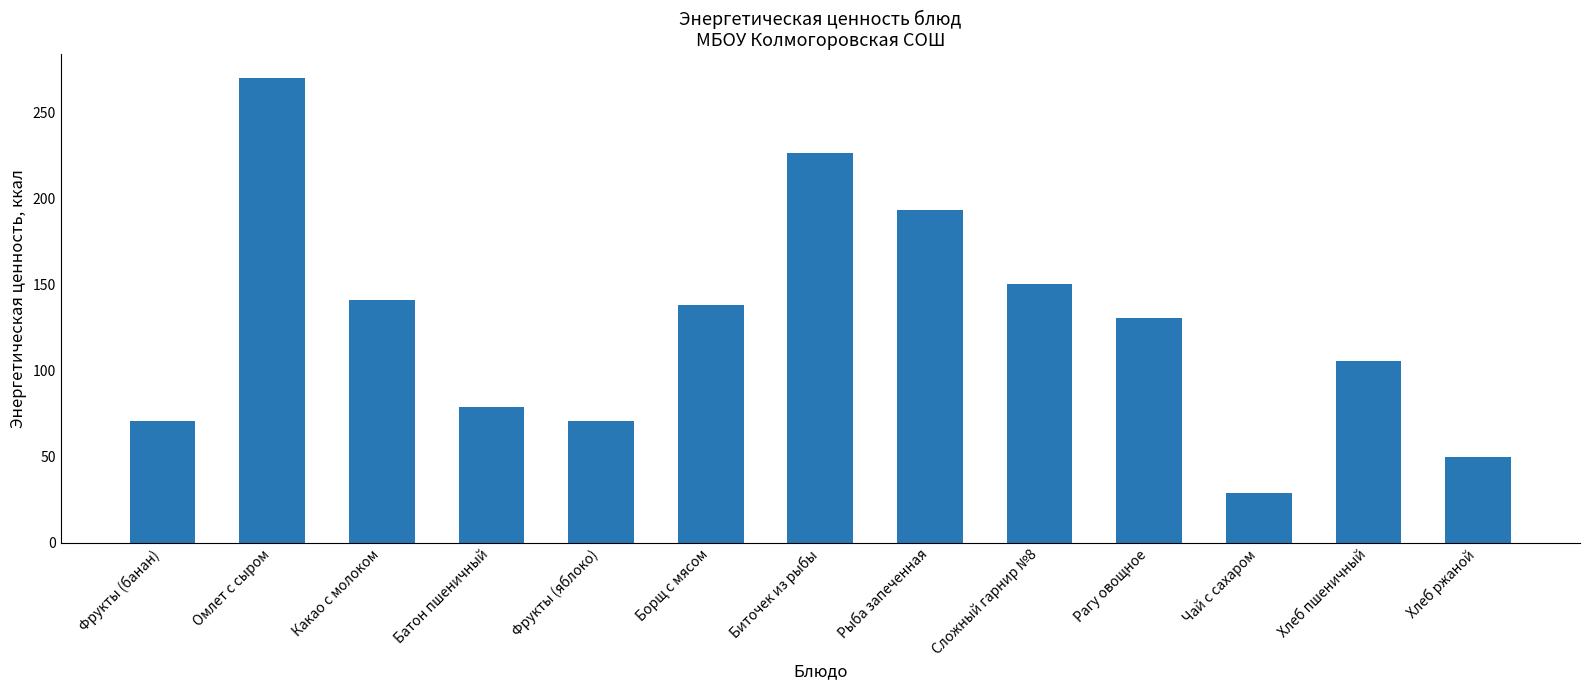

What is the difference between the values at Рыба запеченная and Чай с сахаром?

164.4